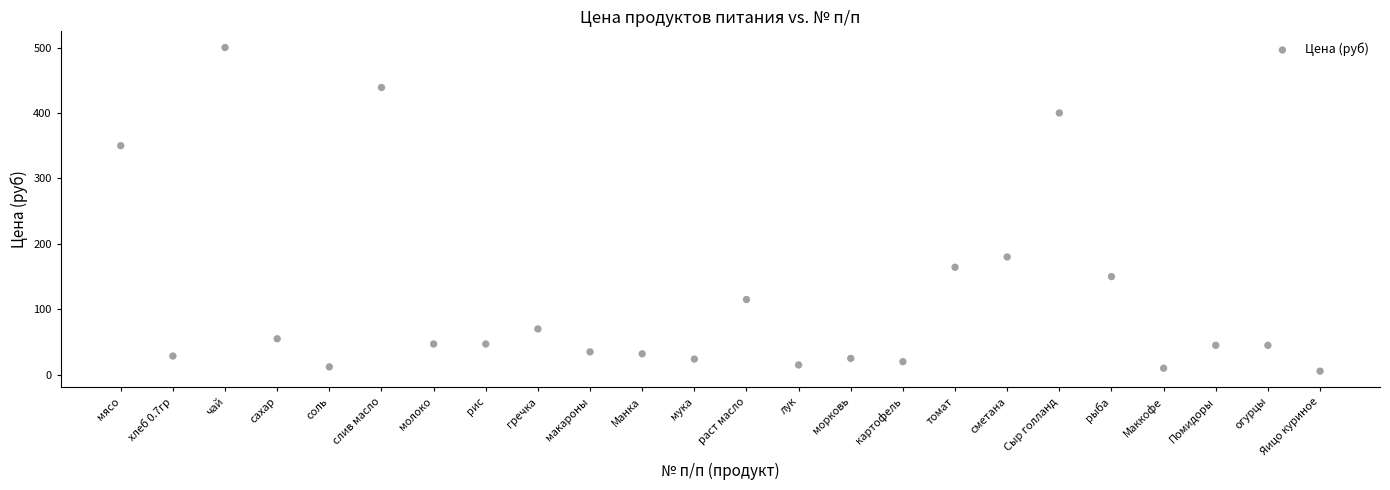

What Y value in the scatter plot is closest to 252?

180.0